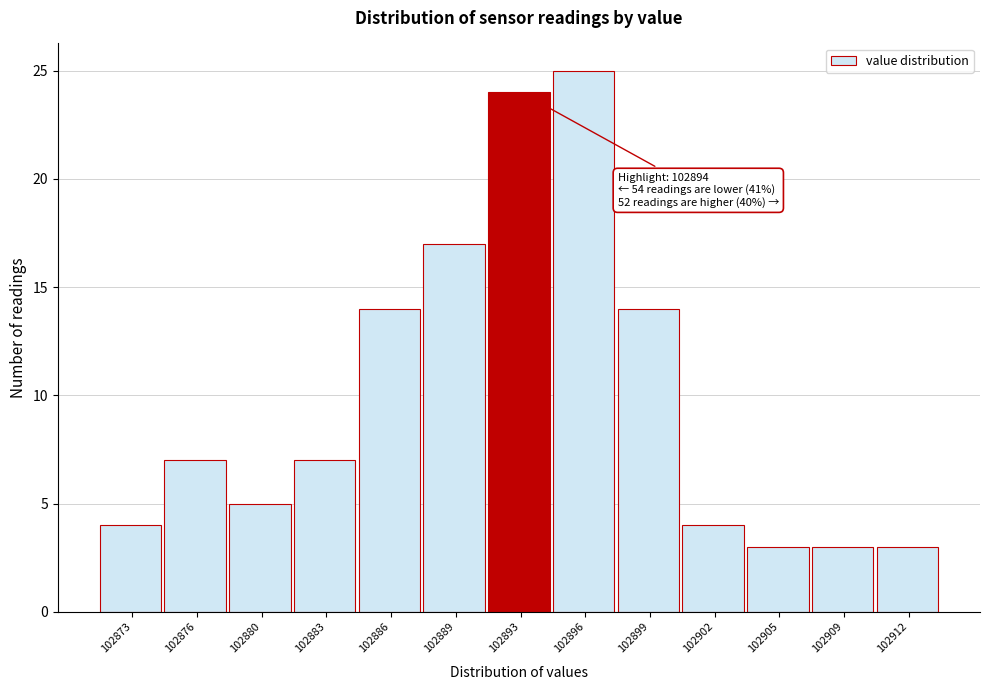

Reading right to left, extract all data points from this chart.

102912=3	102909=3	102905=3	102902=4	102899=14	102896=25	102893=24	102889=17	102886=14	102883=7	102880=5	102876=7	102873=4